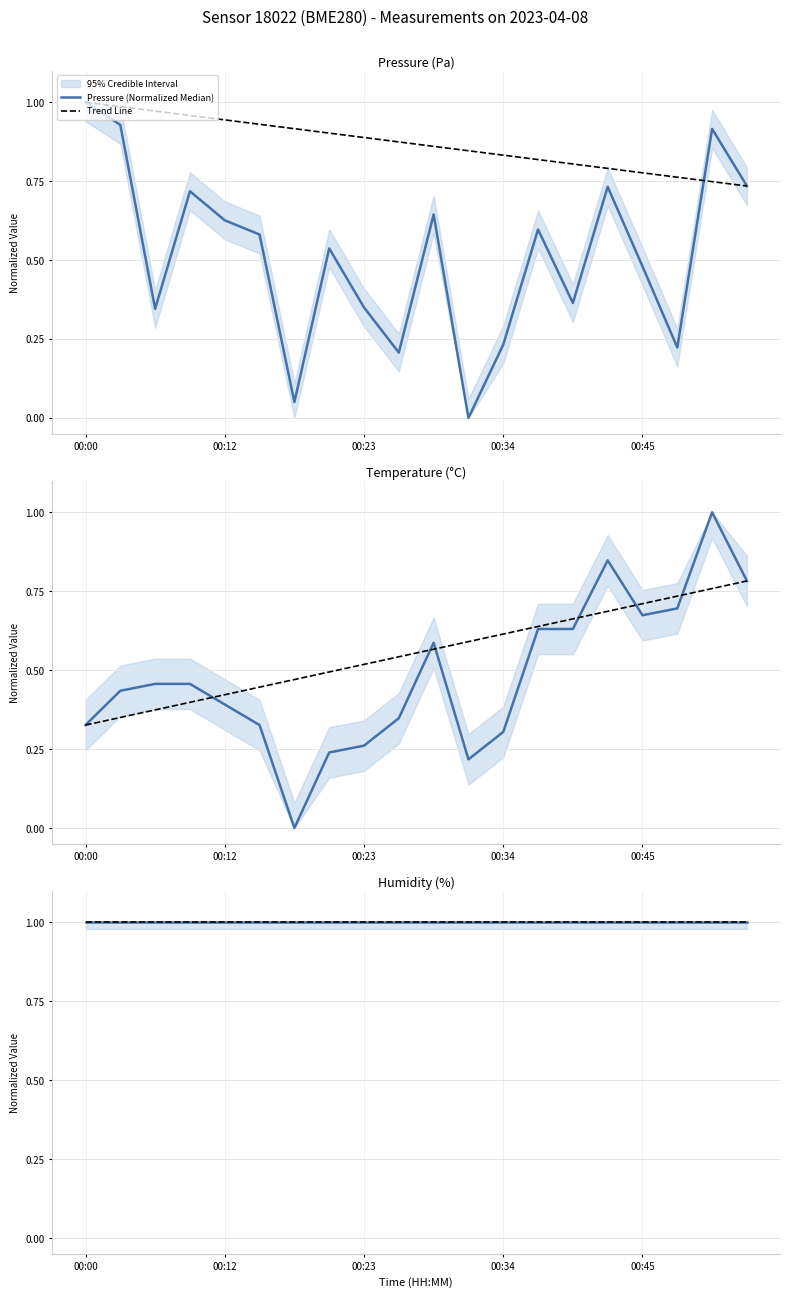

True or false: Pressure (Normalized Median) and Temperature (Normalized Median) cross at least once.

True